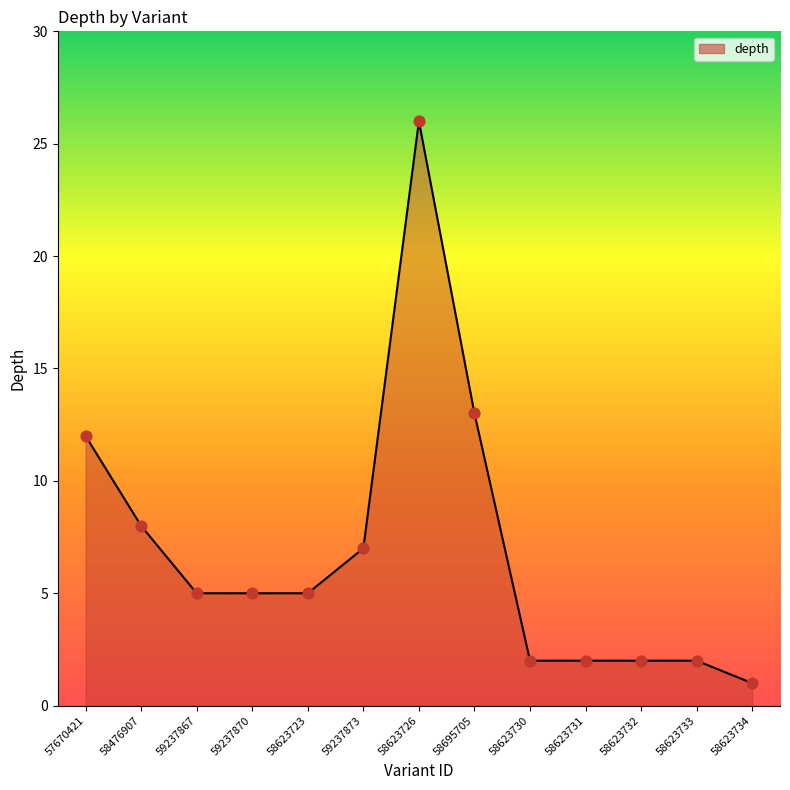

What is the change in value from 58623730 to 58623734?

-1